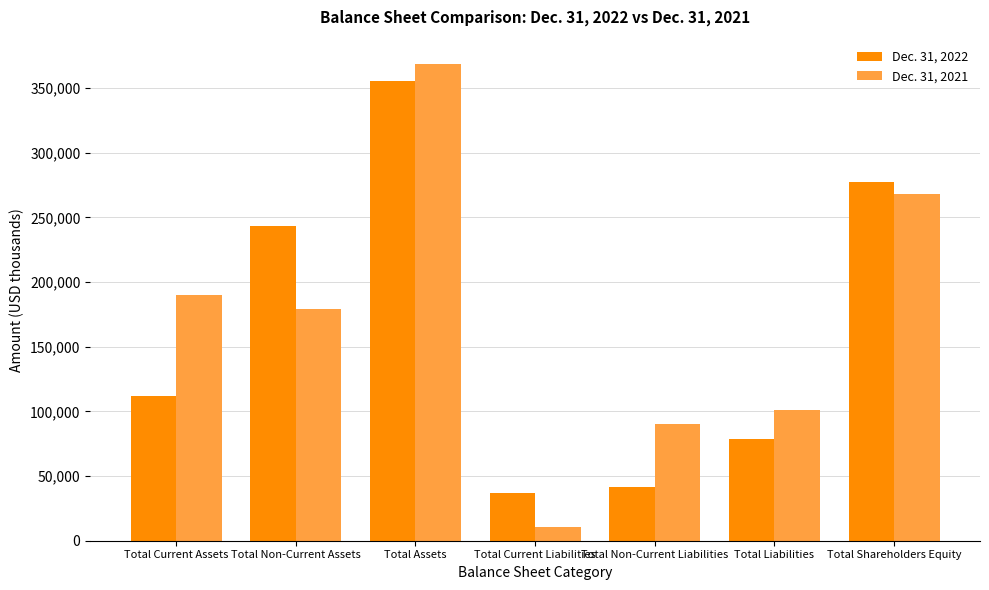

What position from the left is Total Assets?

3